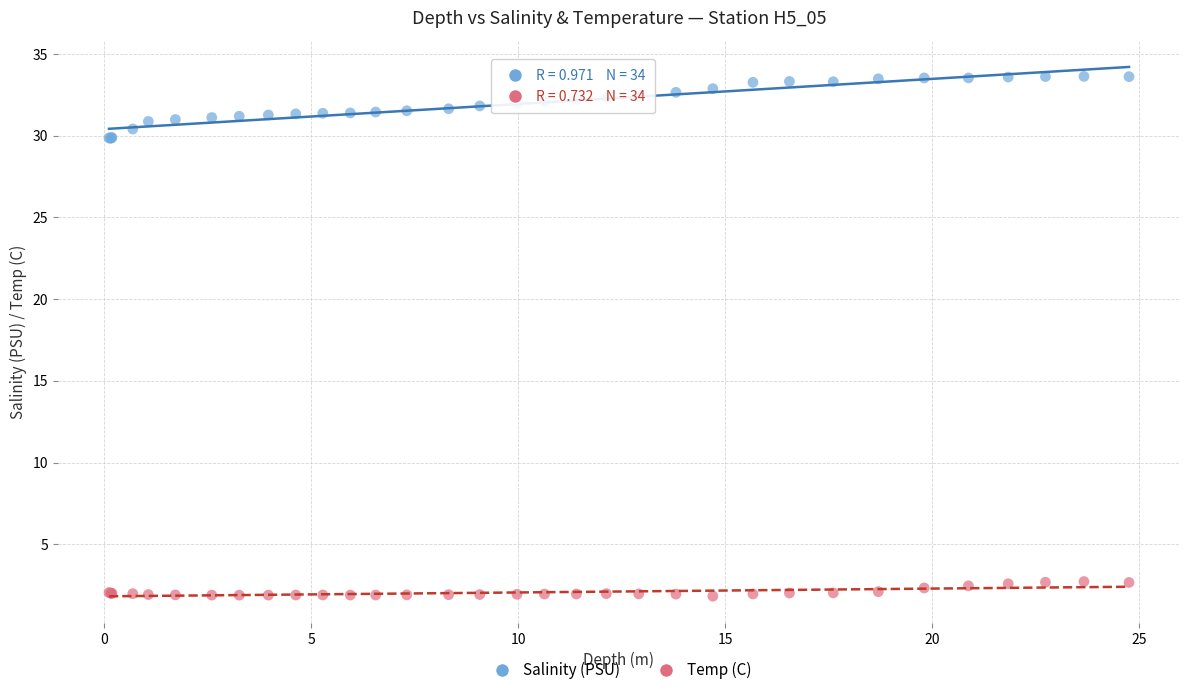

Which series has the widest spread of Y values?

Salinity (PSU)